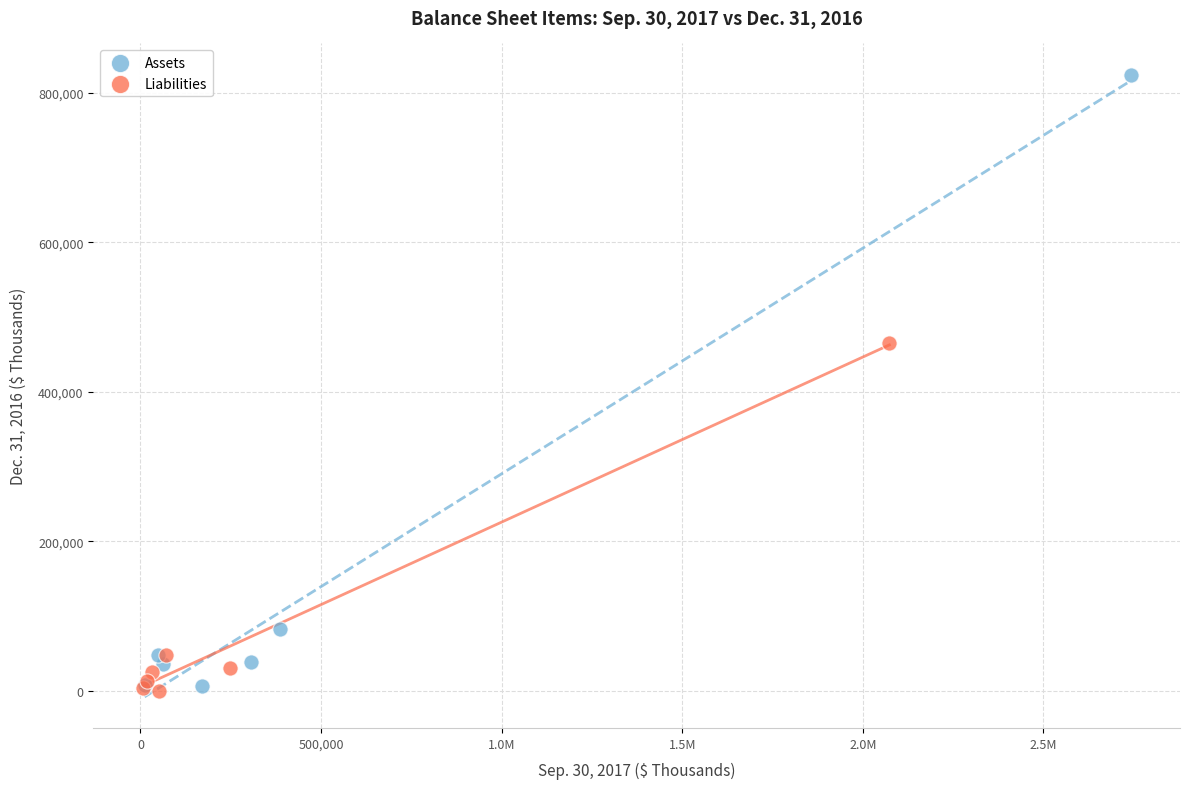

Which series has the largest Y range (max minus min)?

Assets